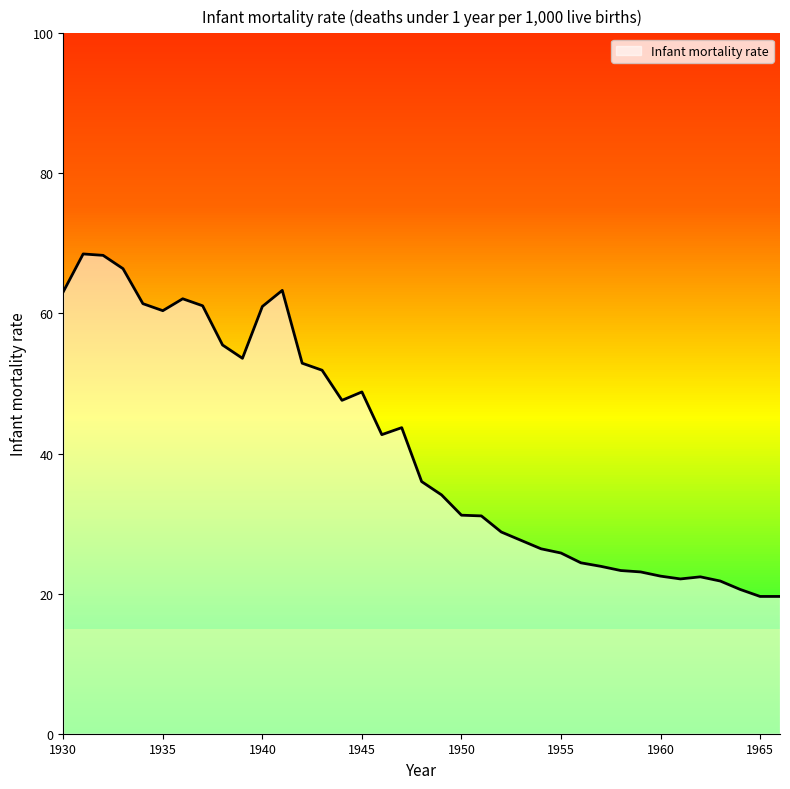

At which category does the chart reach its minimum across all series?

1965